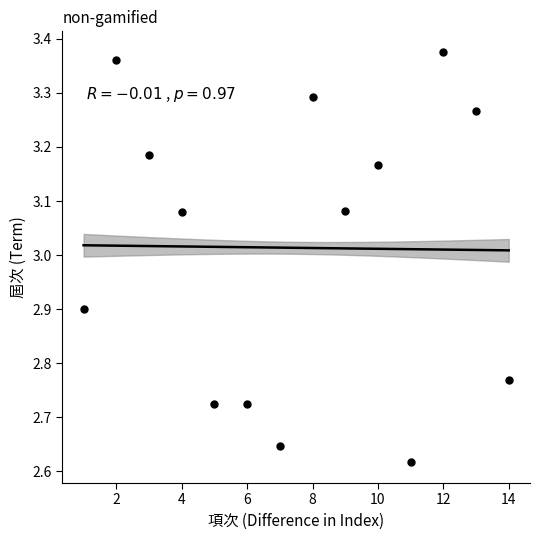

What is the range of Y values (max minus min)?

0.8